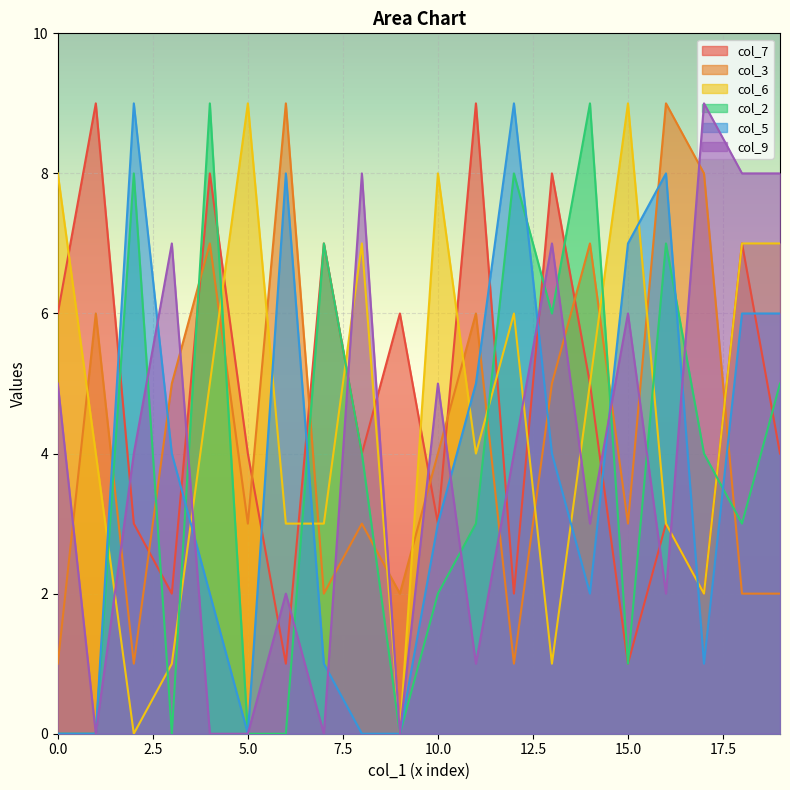

True or false: col_2 and col_3 intersect in this chart.

True